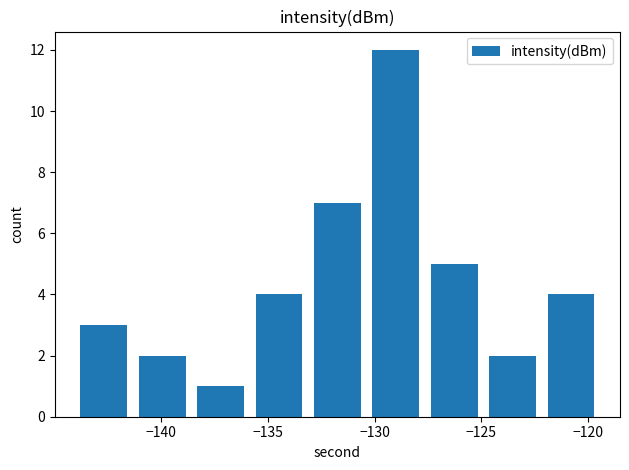

What is the difference between the second highest and second lowest values?

5